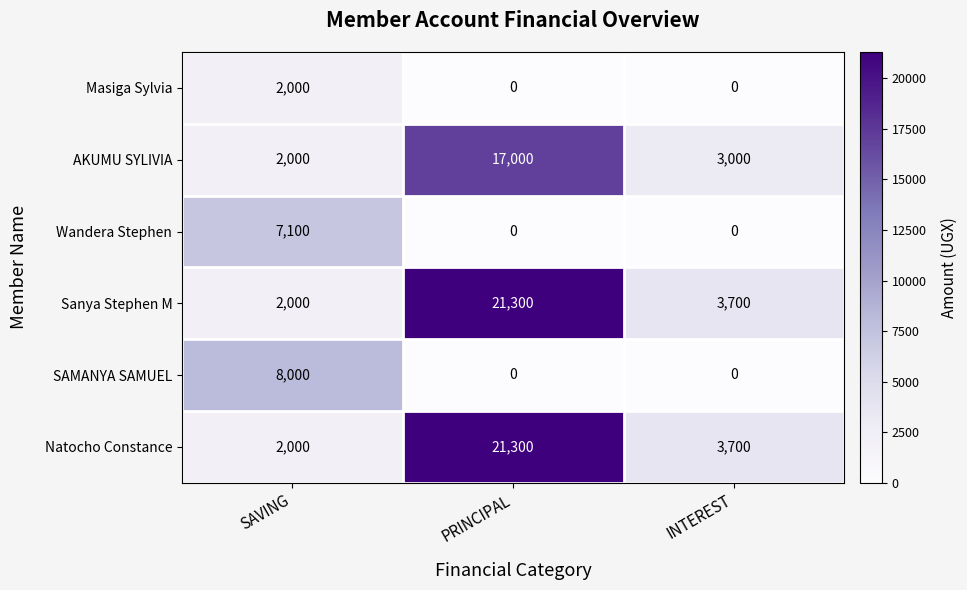

True or false: SAMANYA SAMUEL has a value of 0 at PRINCIPAL.

True